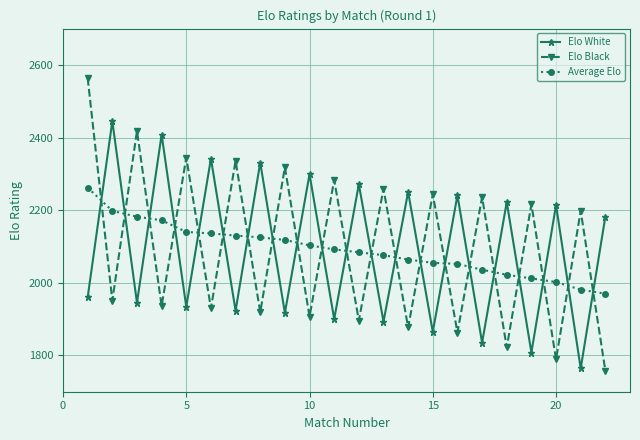

What is the average value of the Elo White series?

2089